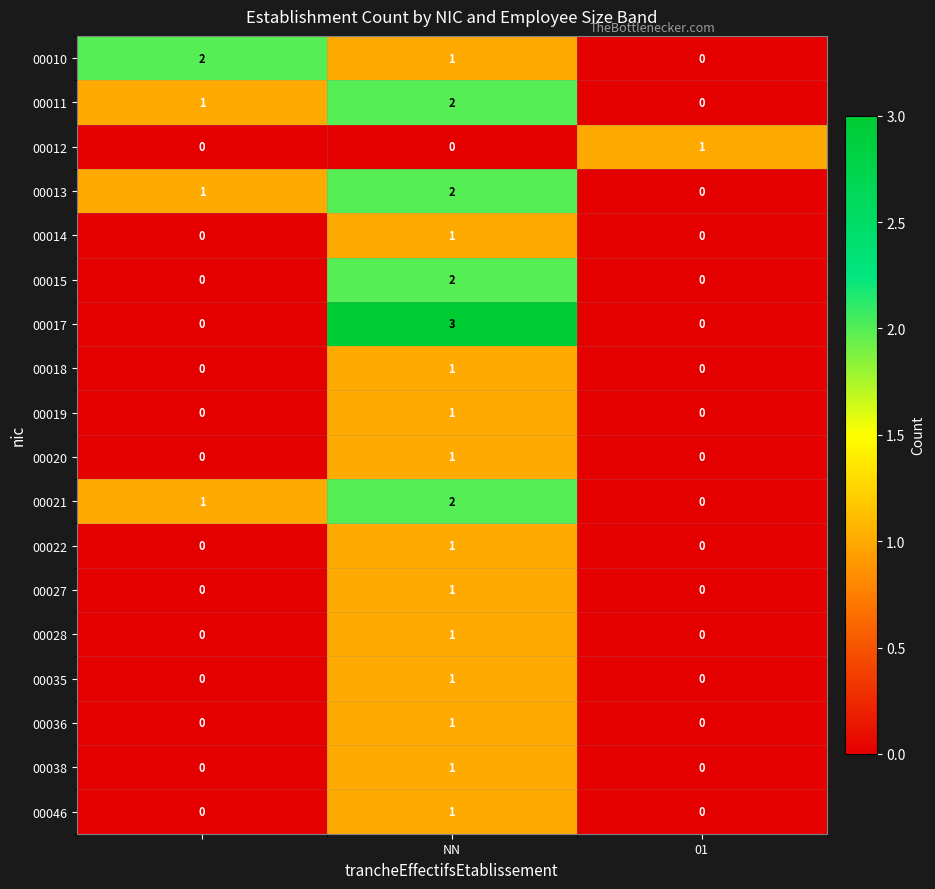

Which series has the widest spread of values?

00017